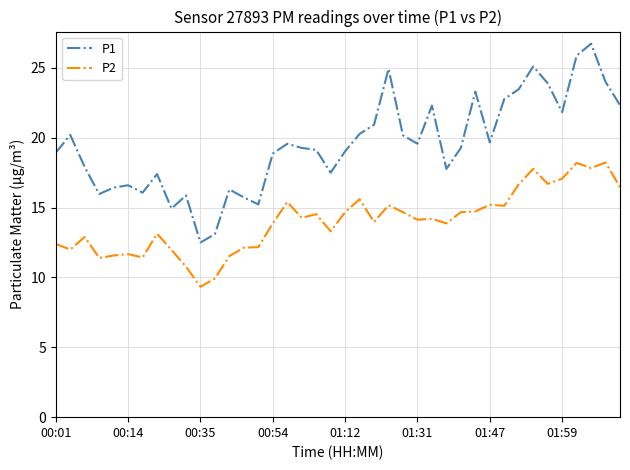

What is the greatest value displayed?

26.7